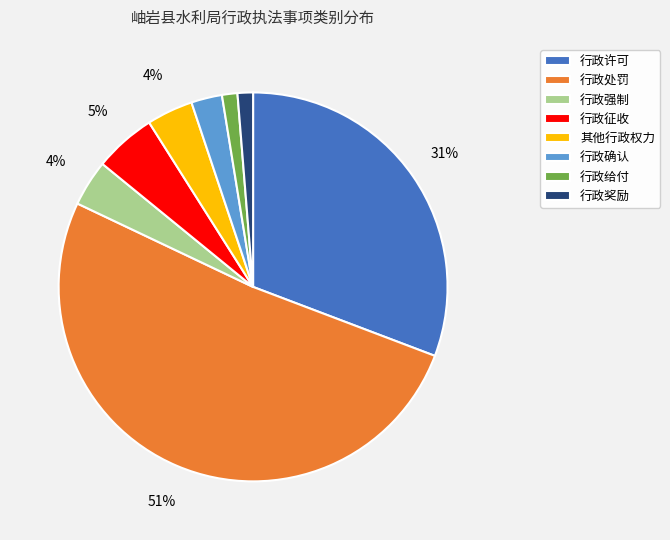

Between 行政处罚 and 行政奖励, which is larger?

行政处罚